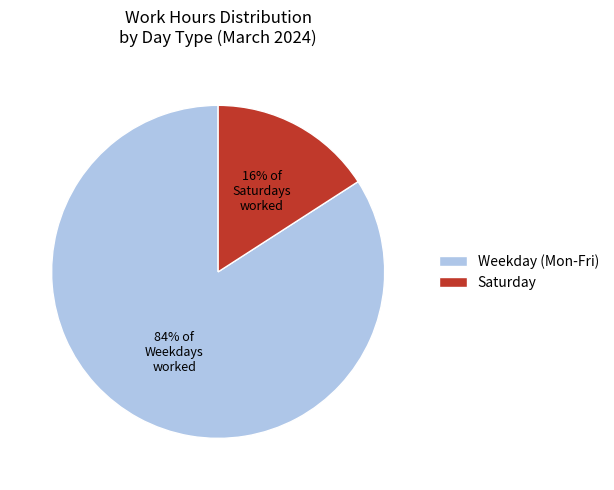

What percentage is the Saturday slice, to the nearest percent?

16%